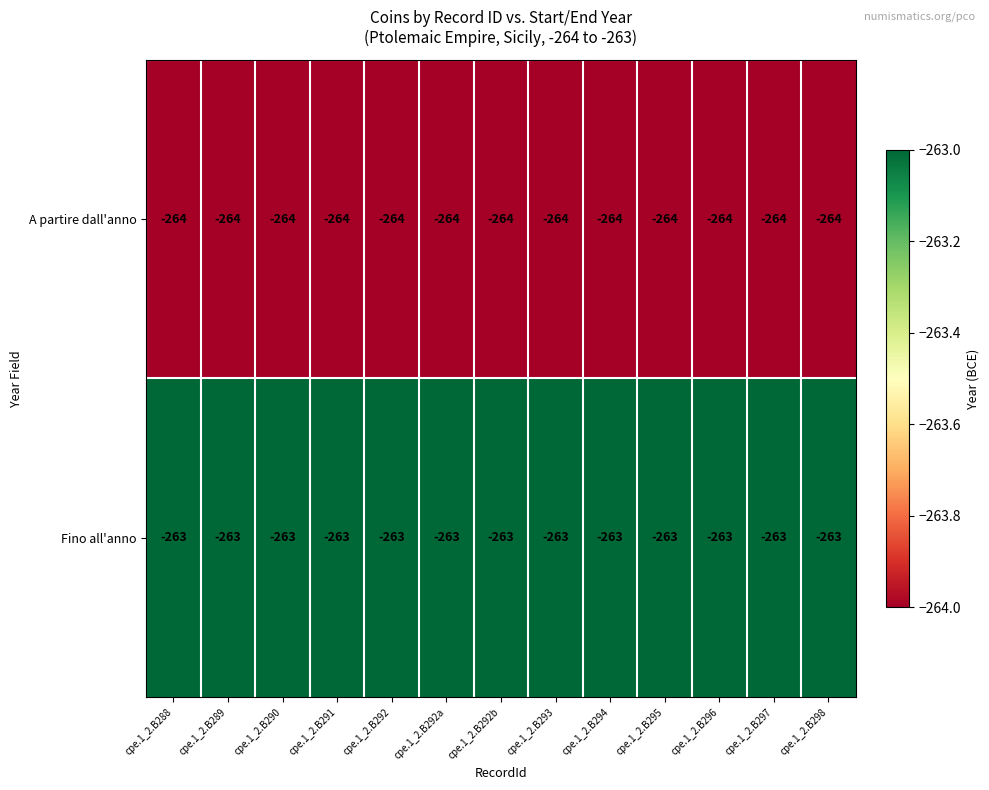

What is the total value across all series at cpe.1_2.B290?

-527